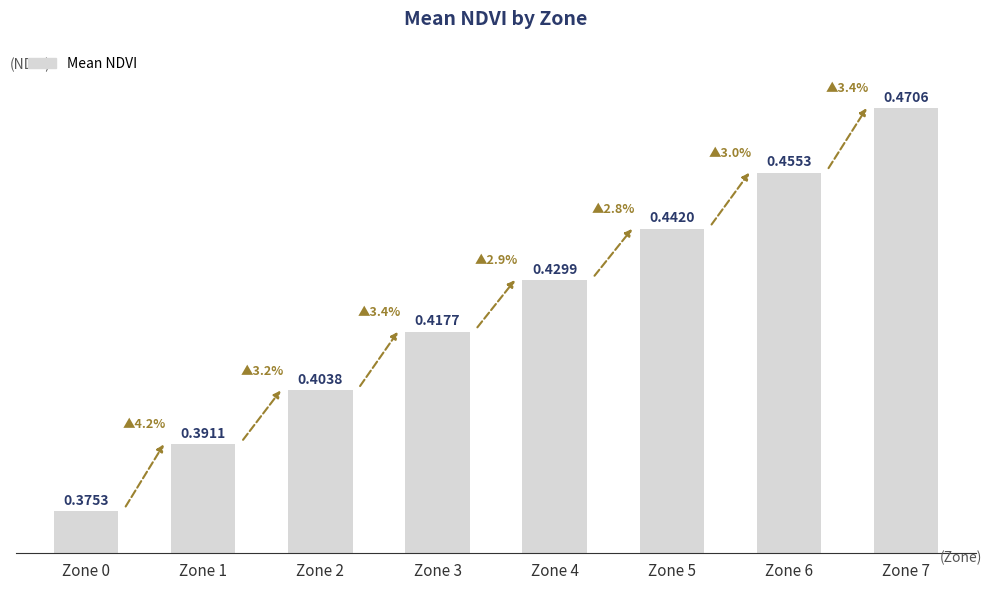

True or false: the data shows 0.2 at Zone 1.

False